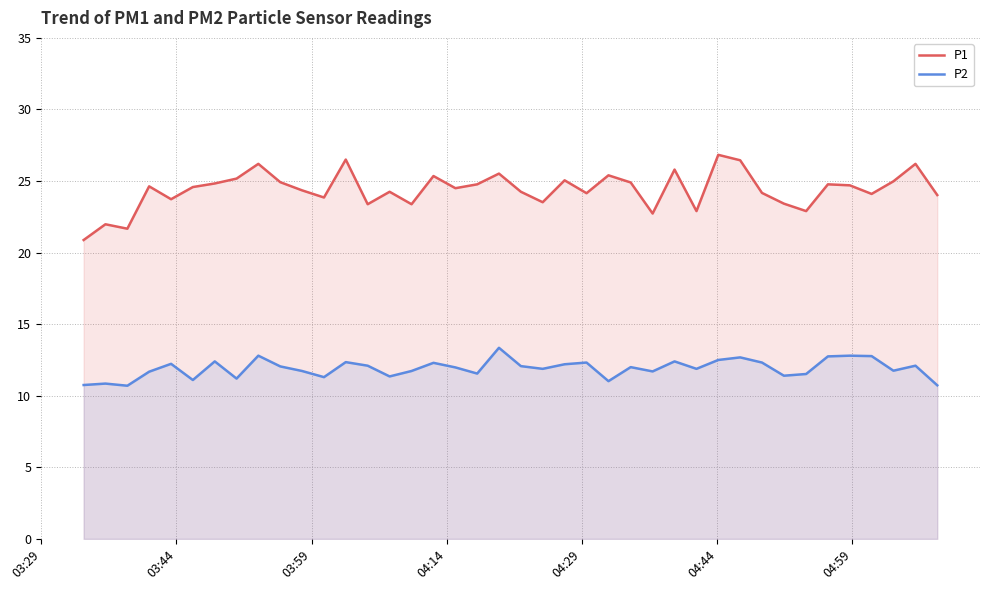

Which series has the largest range (max minus min)?

P1